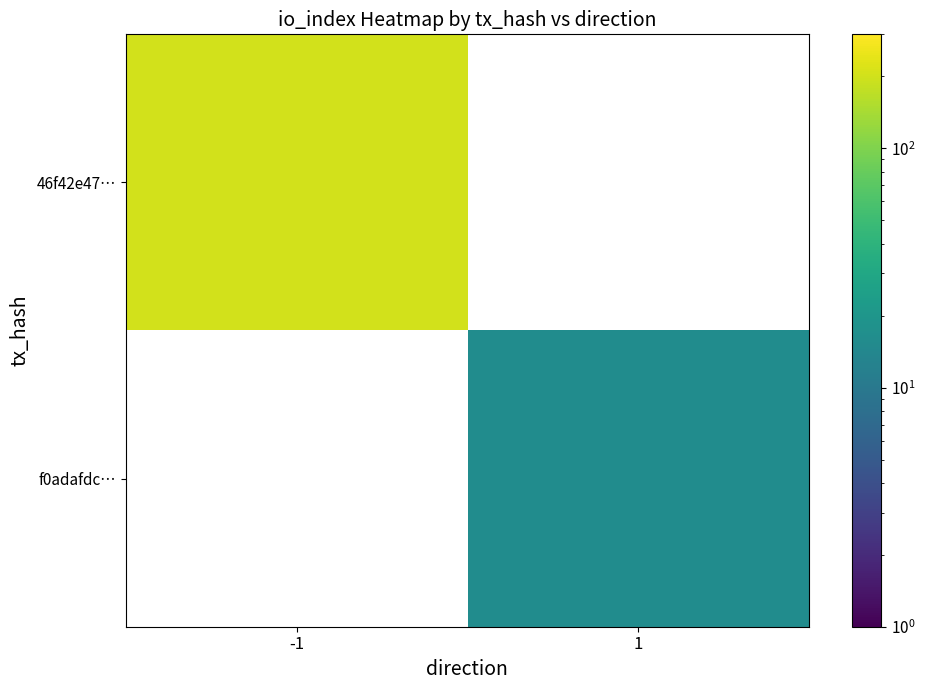

How many values in f0adafdc… are above zero?

1